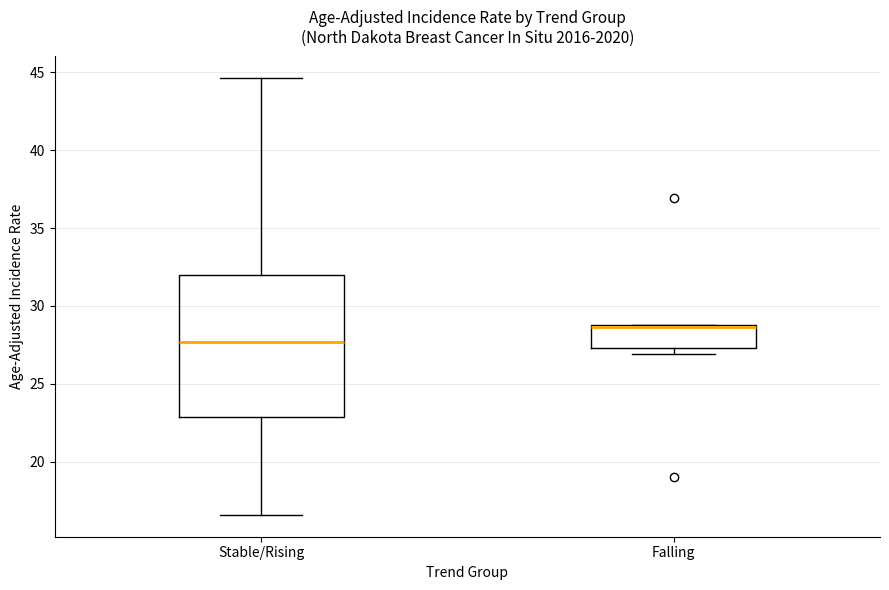

Reading left to right, read every box against the y-axis: the position of its median line, the range the box covers, and the ends of its whiskers. The values are not printed on the chart, so give them approximately, as read against the axis.

Stable/Rising: median 27.5, box 23.0 to 32.0, whiskers 16.5 to 44.5
Falling: median 28.5, box 27.5 to 29.0, whiskers 27.0 to 29.0